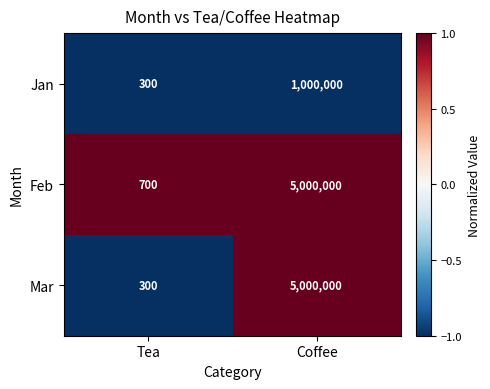

What is the total value across all series at Tea?

1300